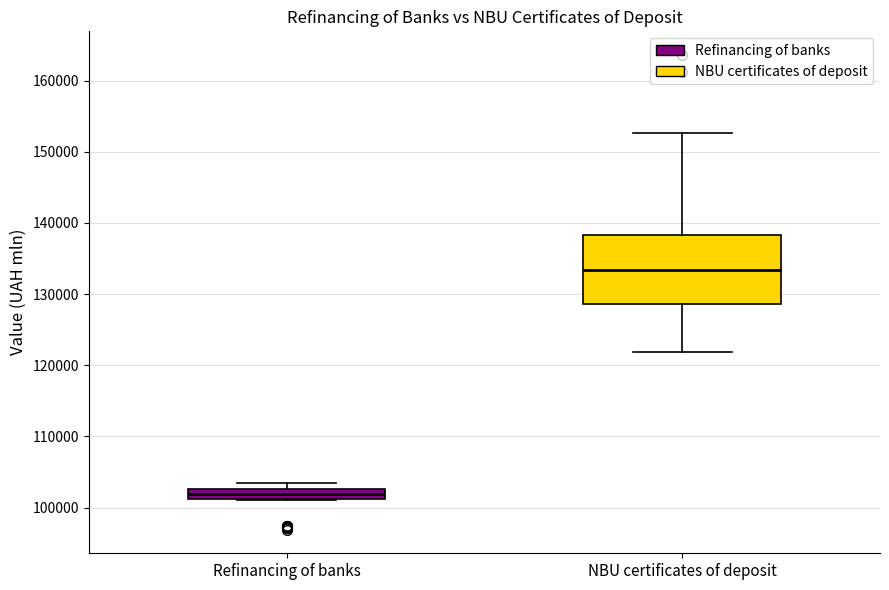

Where is the upper edge of the box for Refinancing of banks on the y-axis? The values are not printed on the chart, so give them approximately, as read against the axis.

103000